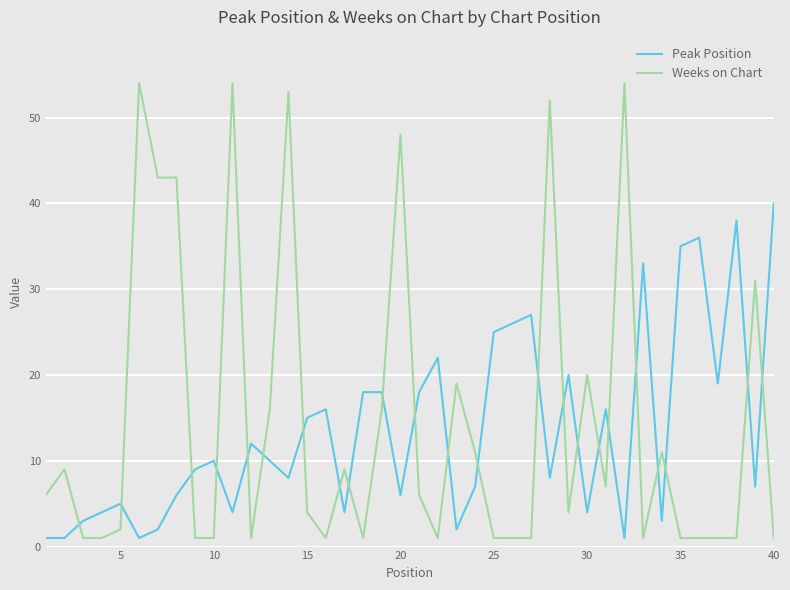

After their last crossing, which series has the higher values: Peak Position or Weeks on Chart?

Peak Position